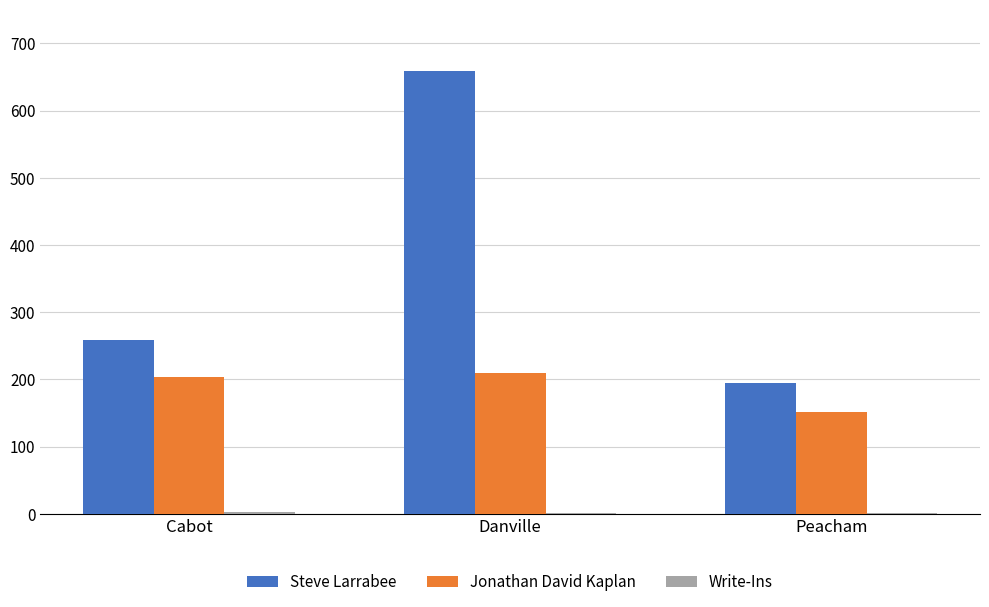

At which label is Jonathan David Kaplan closest to 180?

Cabot